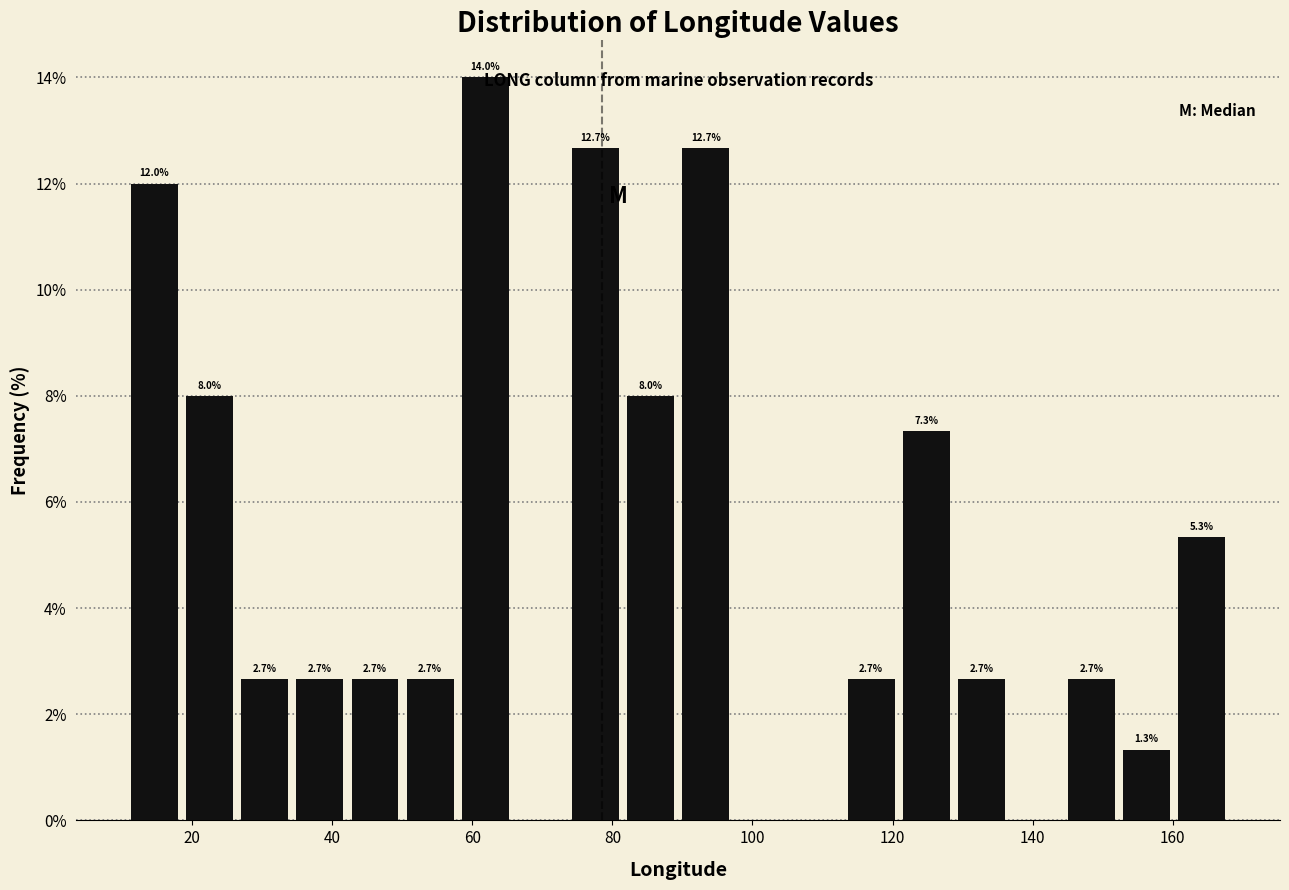

Around what value on the x-axis is the tallest bar? Give the approximate position of its centre, as read against the axis.

62